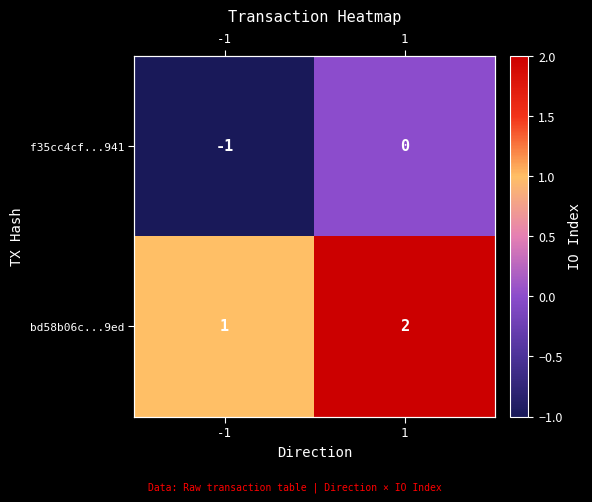

What is the lowest value of the bd58b06c...9ed series?

1